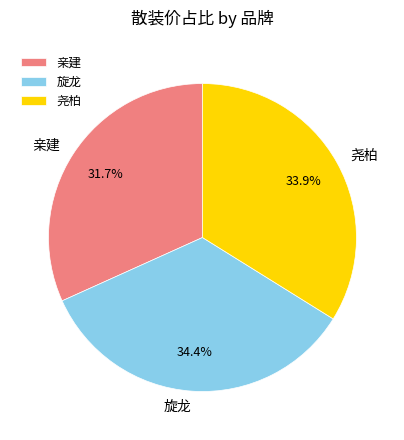

How many segments does this pie chart have?

3